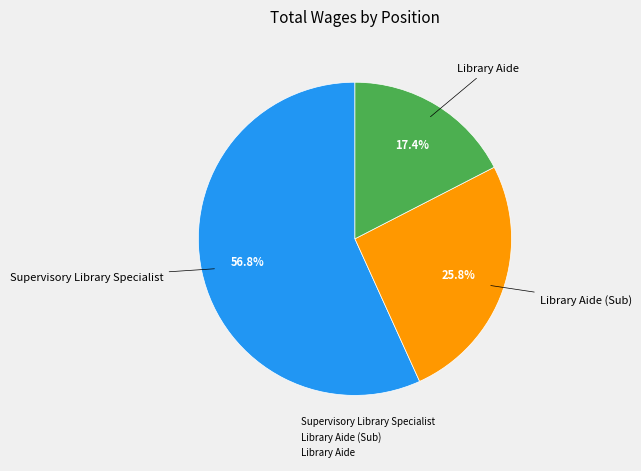

What is the ratio of the value at Library Aide to the value at Supervisory Library Specialist?

0.3